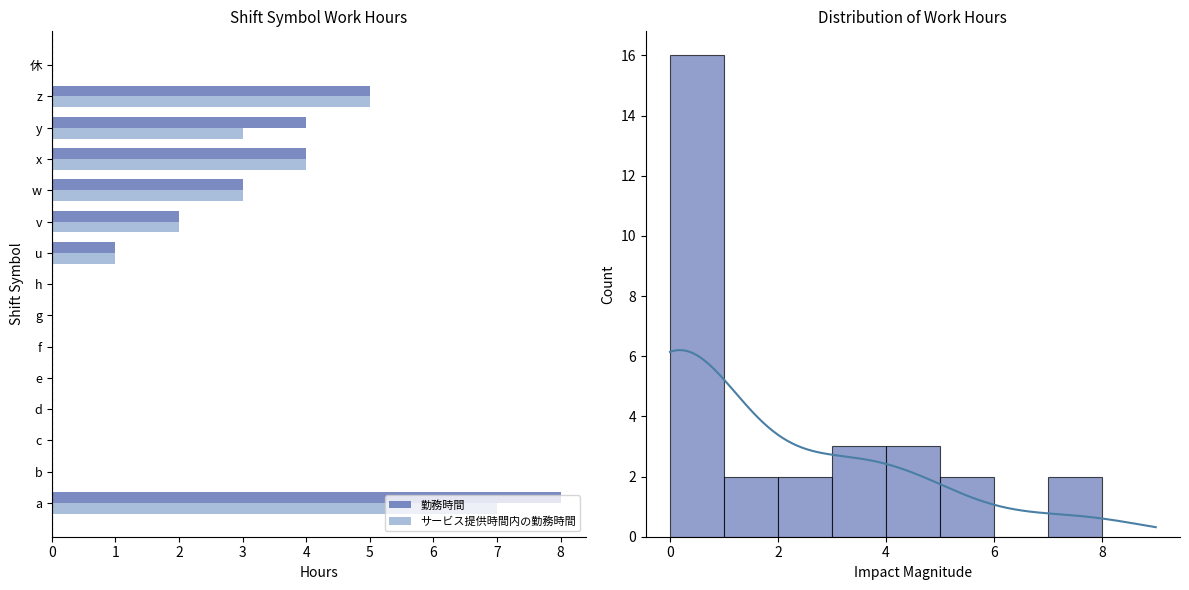

Between u and f, which is larger?

u